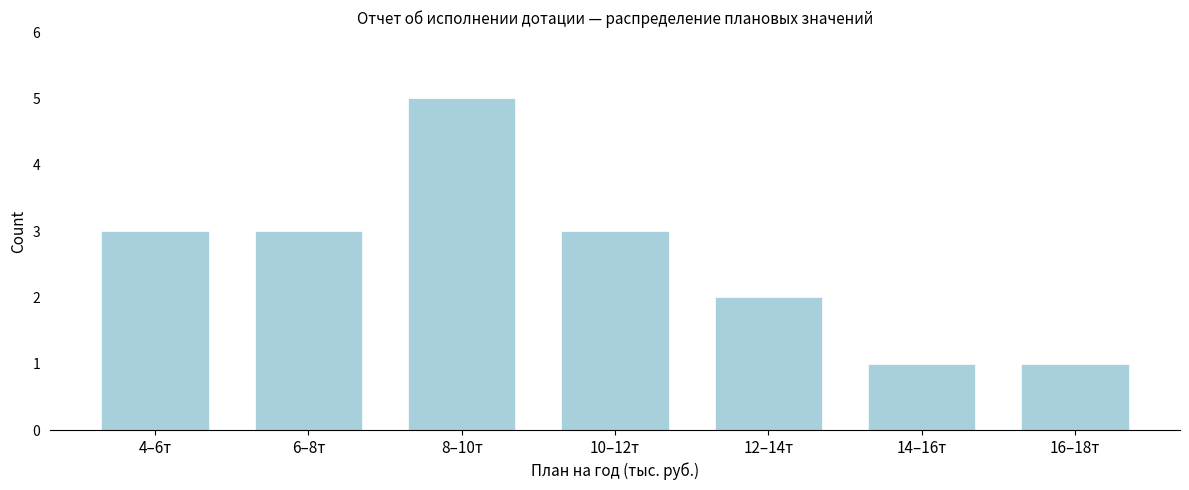

Reading right to left, extract all data points from this chart.

1	1	2	3	5	3	3